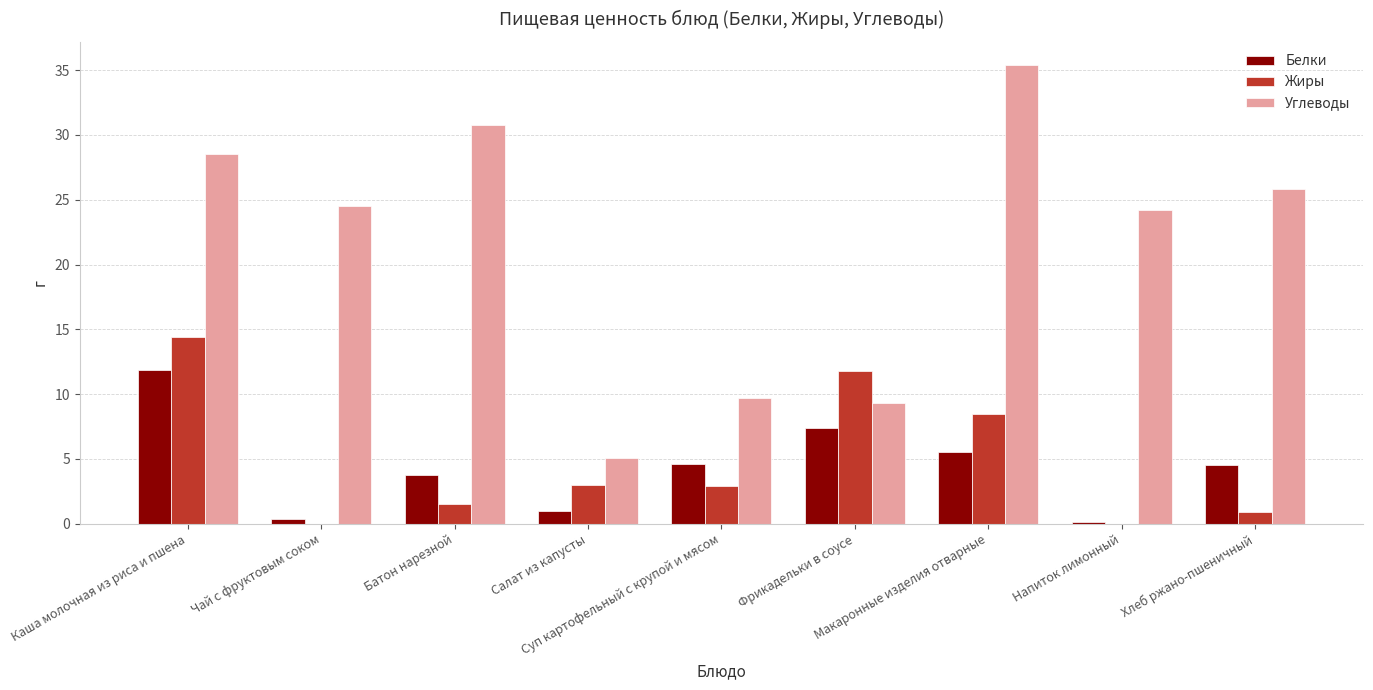

At which category is the sum across all series the highest?

Каша молочная из риса и пшена